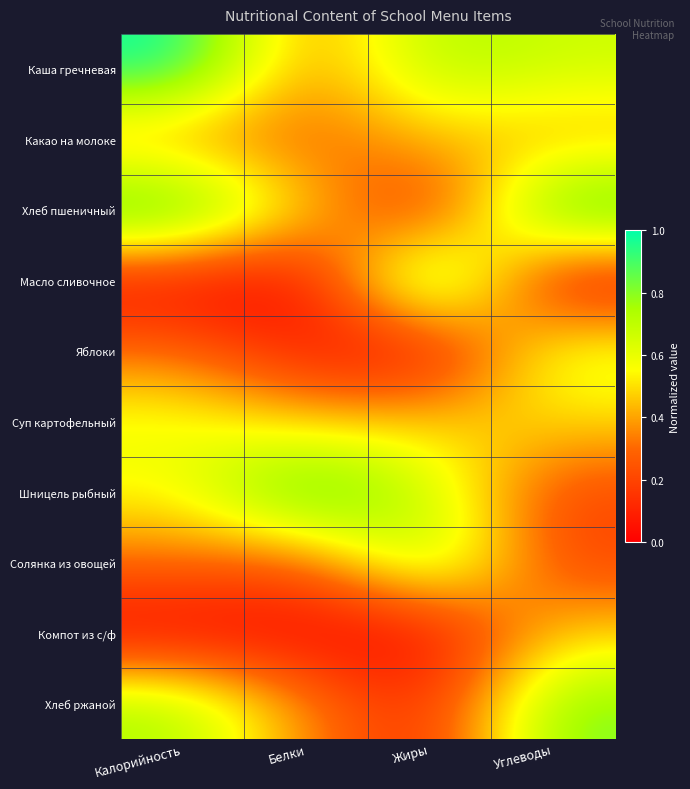

List the series in order of their peak value, lowest first.

Какао на молоке, Компот из с/ф, Суп картофельный, Яблоки, Солянка из овощей, Хлеб ржаной, Каша гречневая, Хлеб пшеничный, Масло сливочное, Шницель рыбный